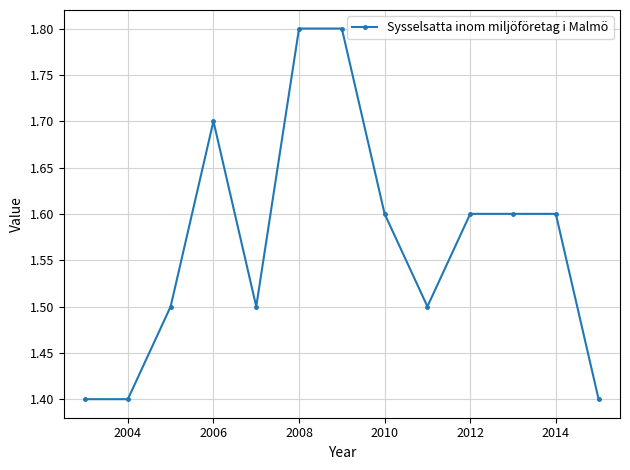

Reading right to left, transcribe all the data shown in this chart.

1.4	1.6	1.6	1.6	1.5	1.6	1.8	1.8	1.5	1.7	1.5	1.4	1.4